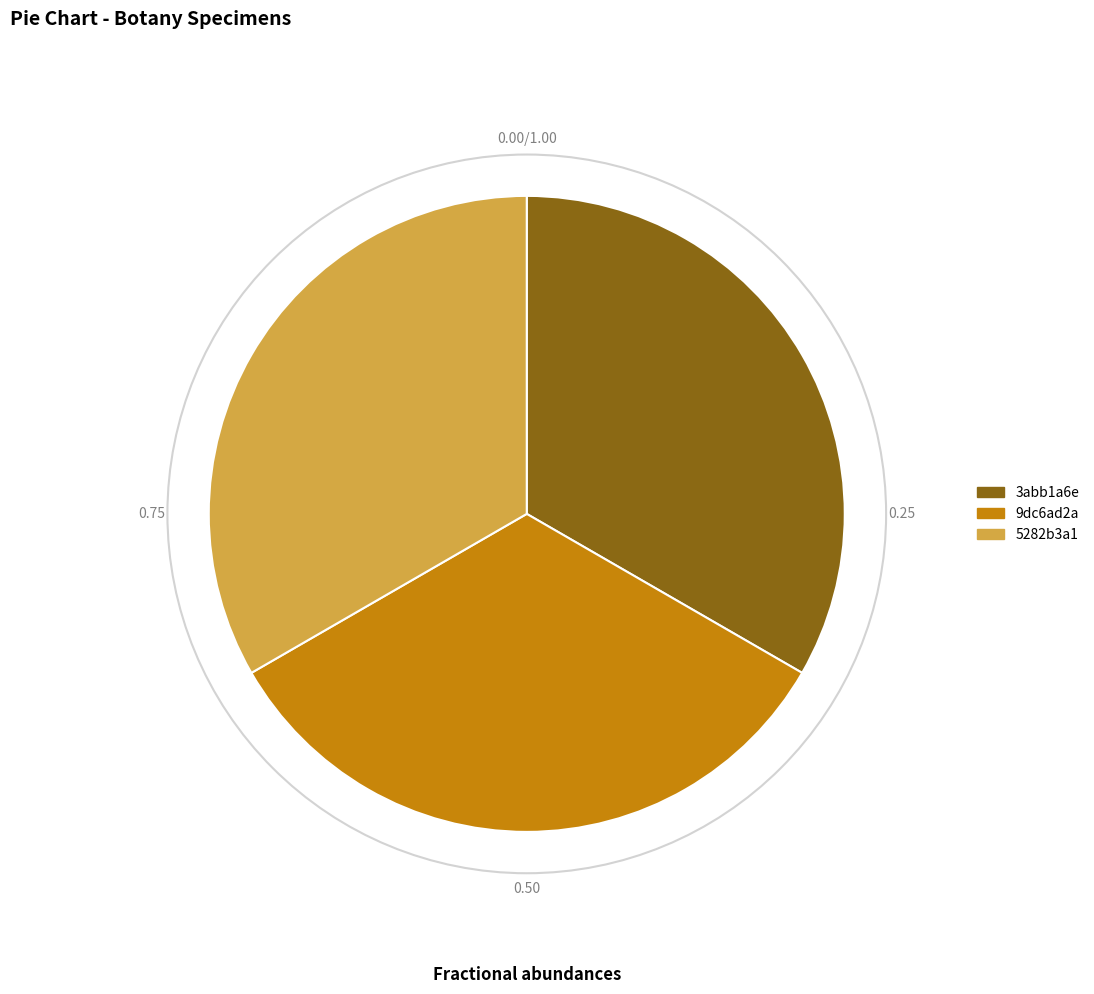

Does 5282b3a1 account for over 50% of the chart?

No